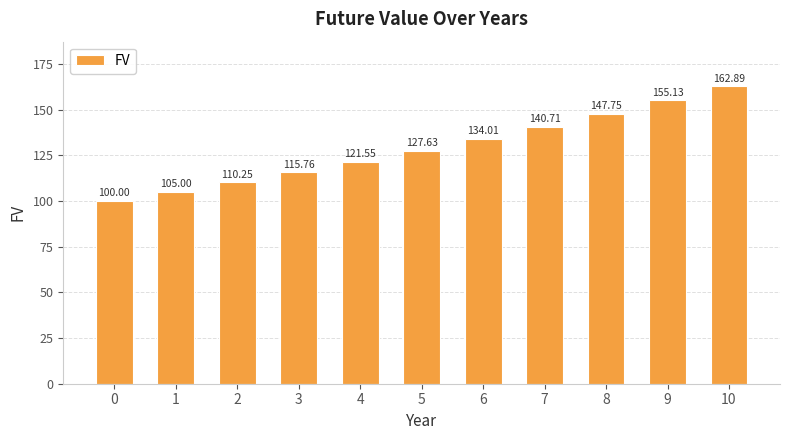

Rank the categories by value from highest to lowest.

10, 9, 8, 7, 6, 5, 4, 3, 2, 1, 0